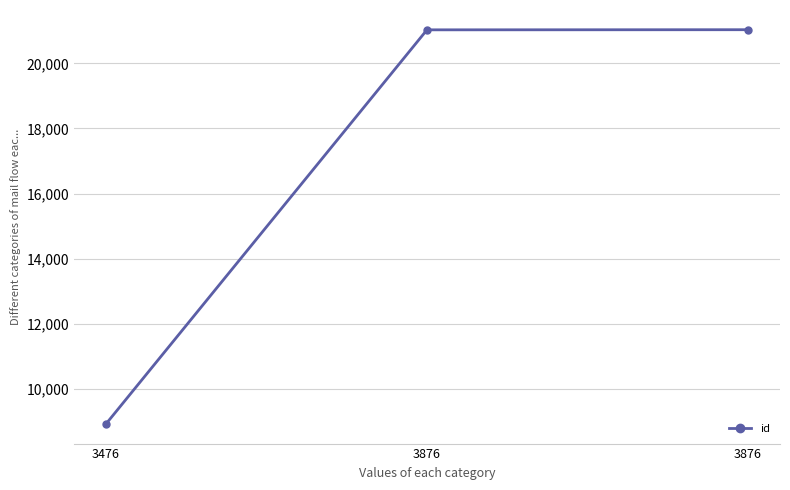

What is the value of the 2nd point from the left?

21028